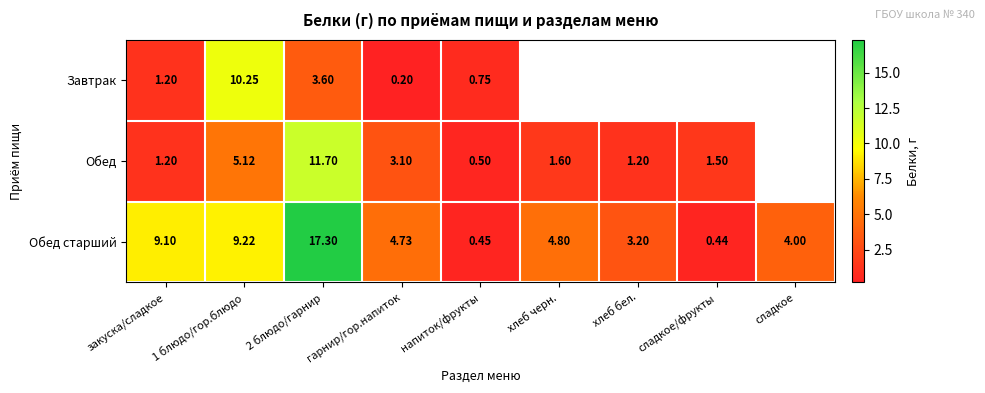

True or false: Обед старший has a value of 0.6 at напиток/фрукты.

False